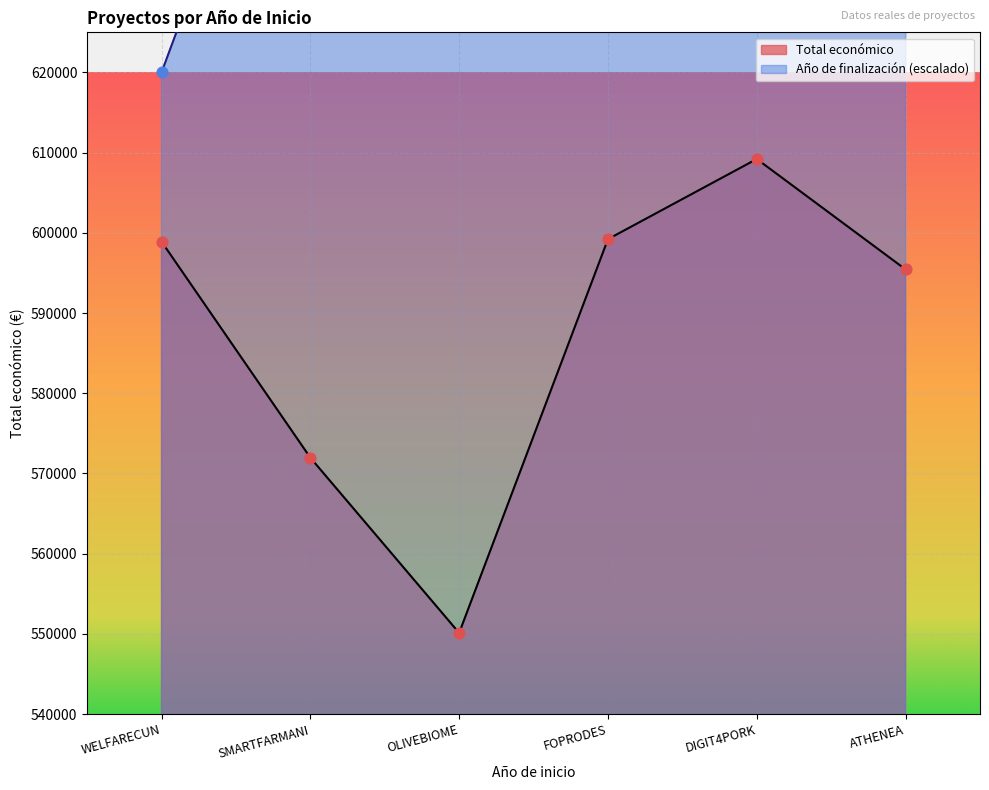

What is the total value across all series at FOPRODES?

1269211